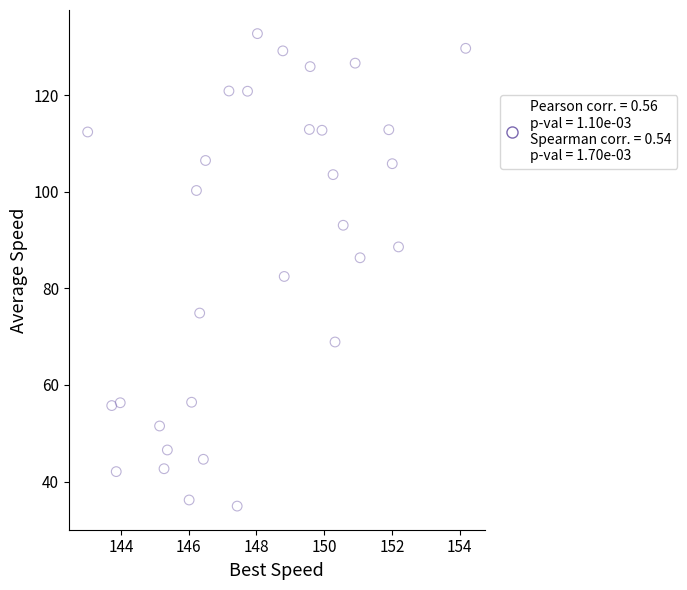

What is the range of Y values (max minus min)?

97.8